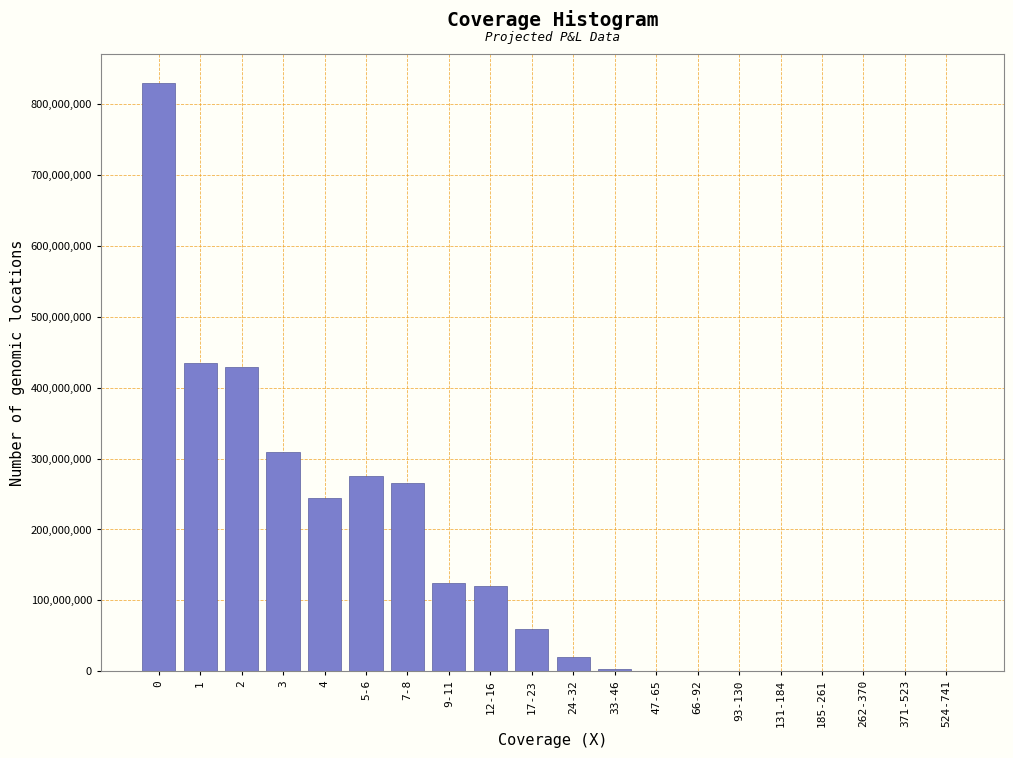

What is the greatest value displayed?

830000000